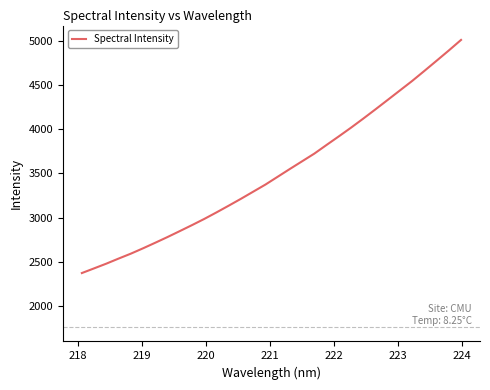

What is the greatest value displayed?

5014.2